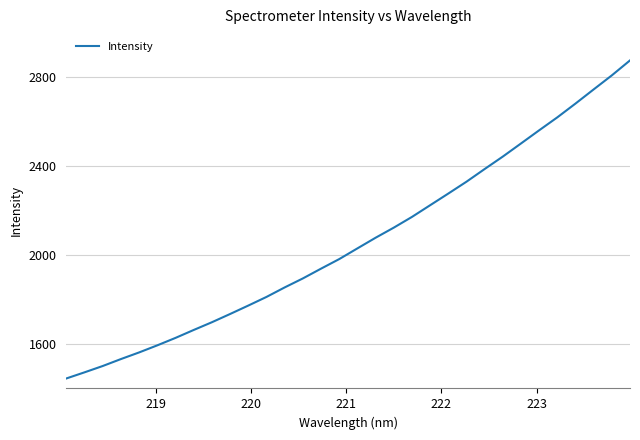

What is the greatest value displayed?

2873.0